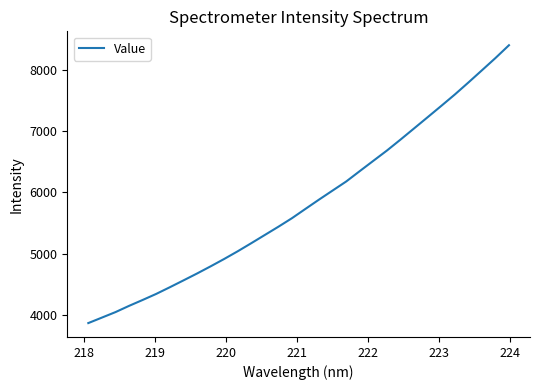

What is the smallest value displayed?

3864.8